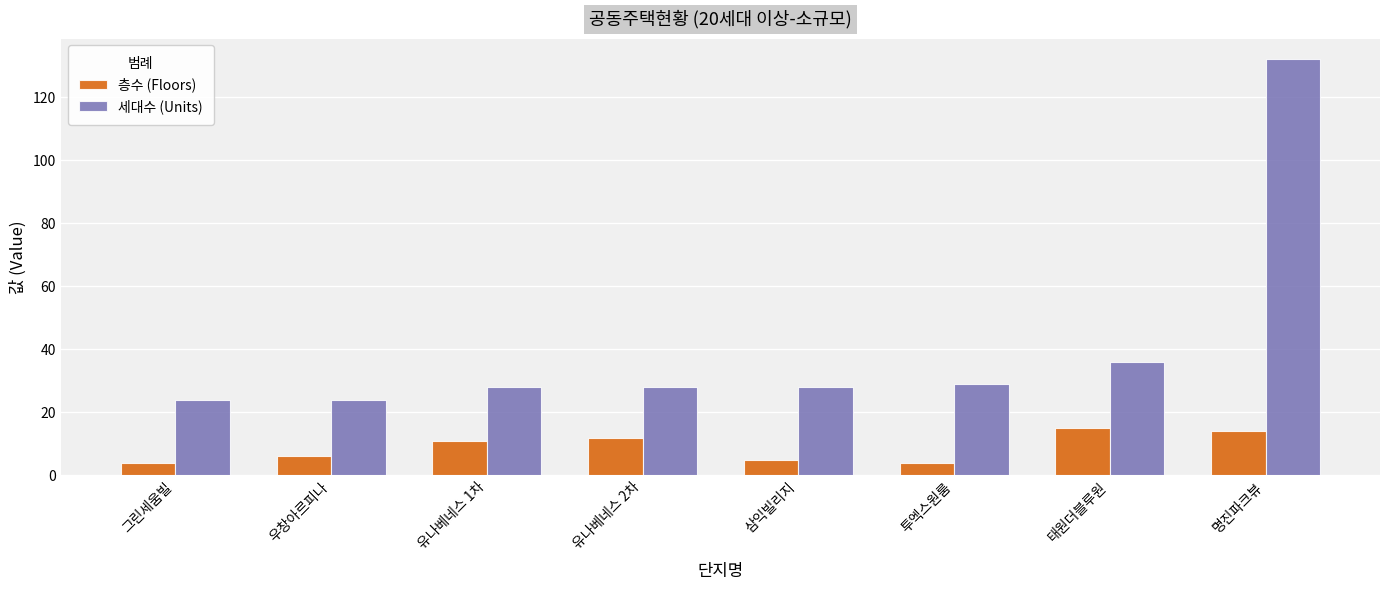

Which series has the largest range (max minus min)?

세대수 (Units)